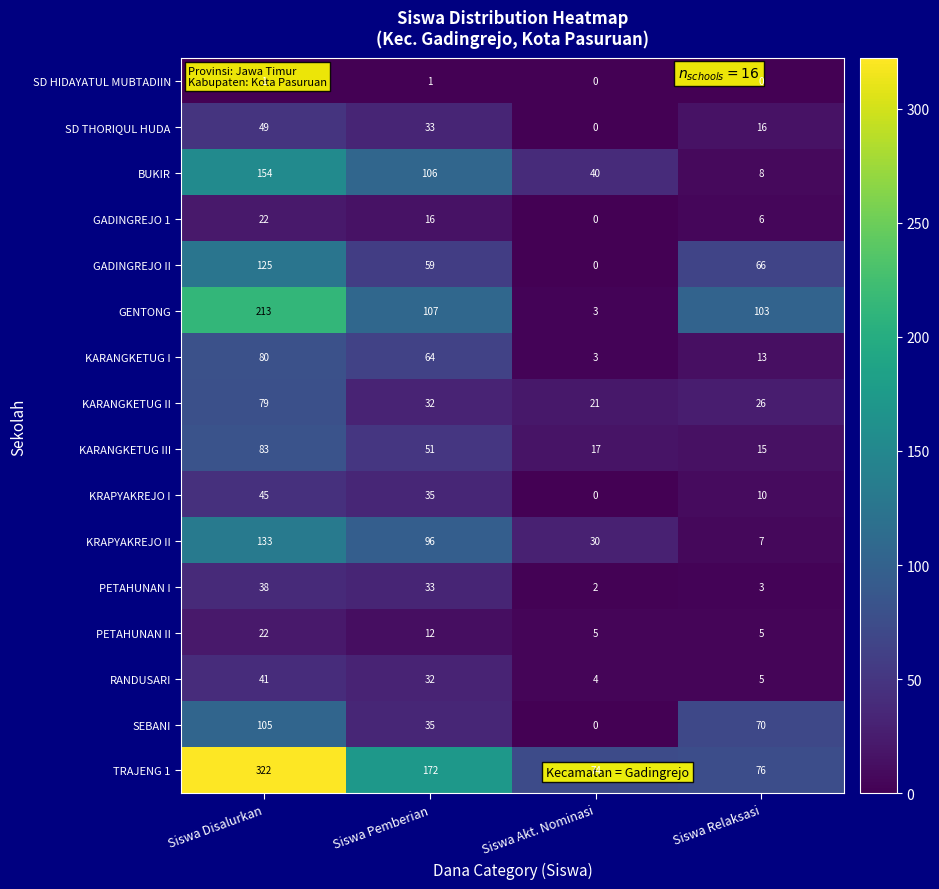

List the labels in order of KARANGKETUG II value, smallest first.

Siswa Akt. Nominasi, Siswa Relaksasi, Siswa Pemberian, Siswa Disalurkan